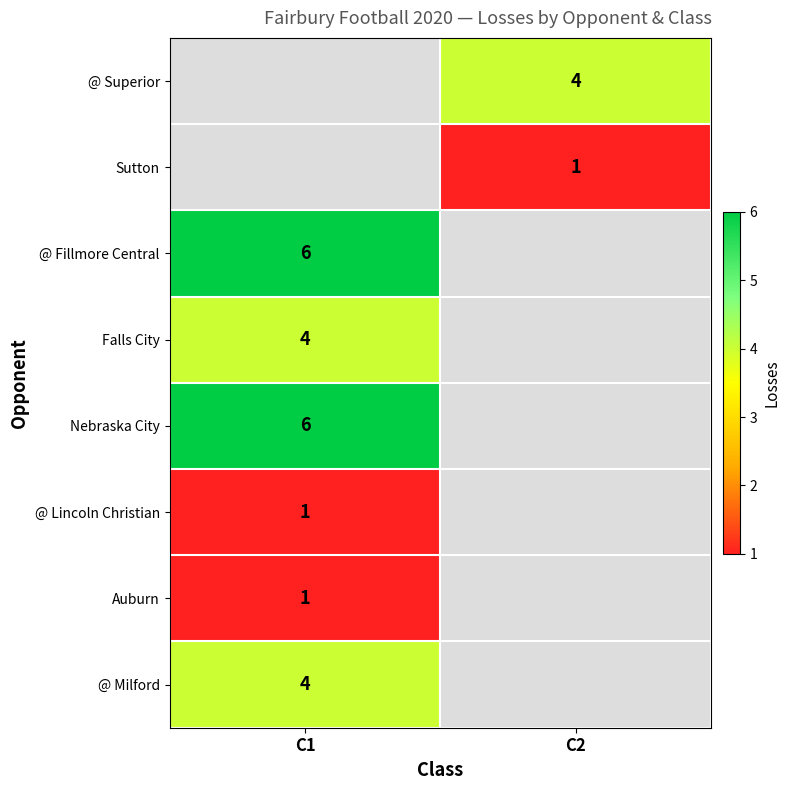

The @ Superior series shows 4 at C2. True or false?

True